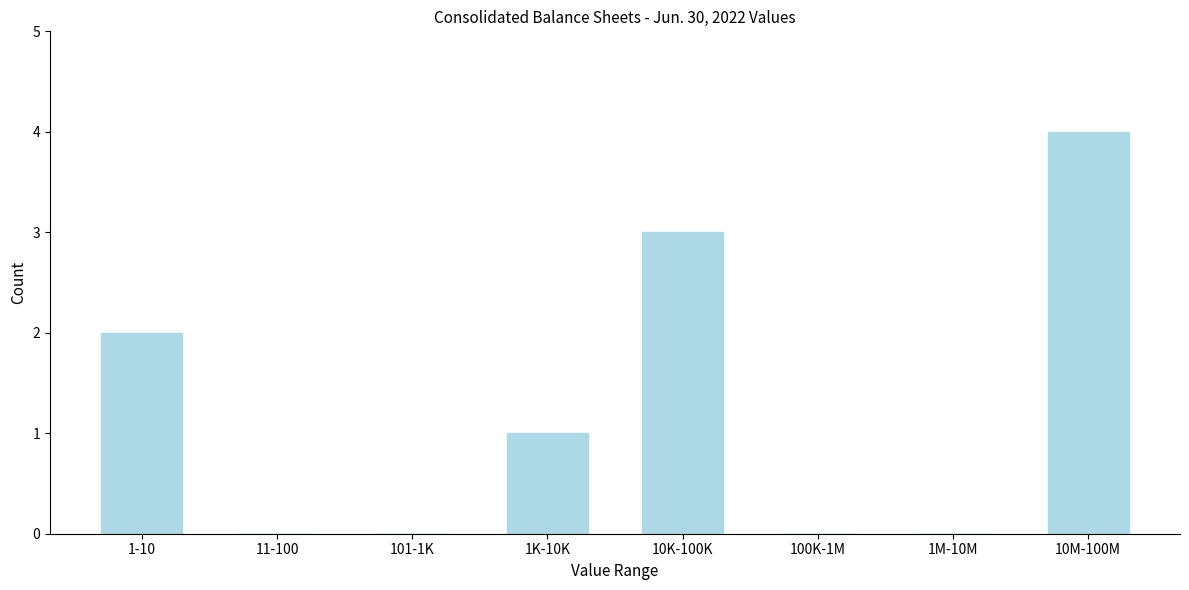

Reading left to right, extract all data points from this chart.

1-10=2	11-100=0	101-1K=0	1K-10K=1	10K-100K=3	100K-1M=0	1M-10M=0	10M-100M=4